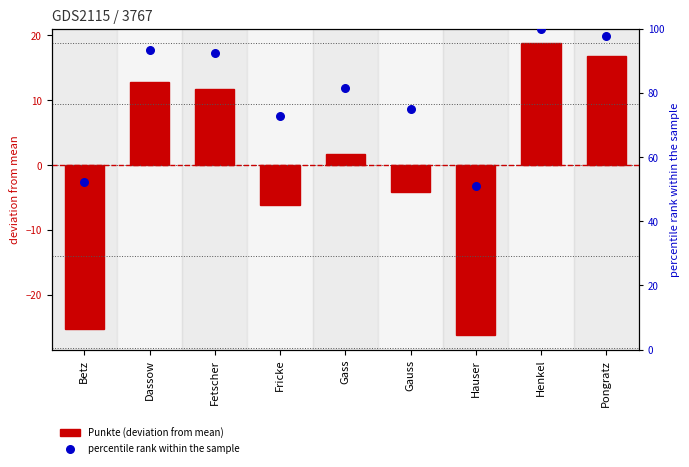

Which series reaches the maximum Y coordinate?

percentile rank within the sample